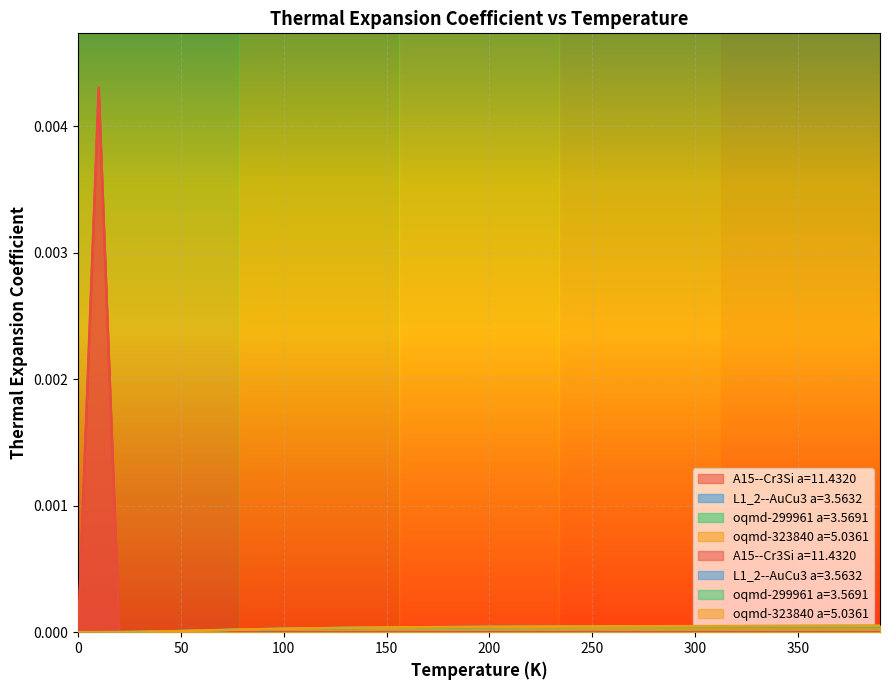

What is the label of the 8th point from the right?

320.0